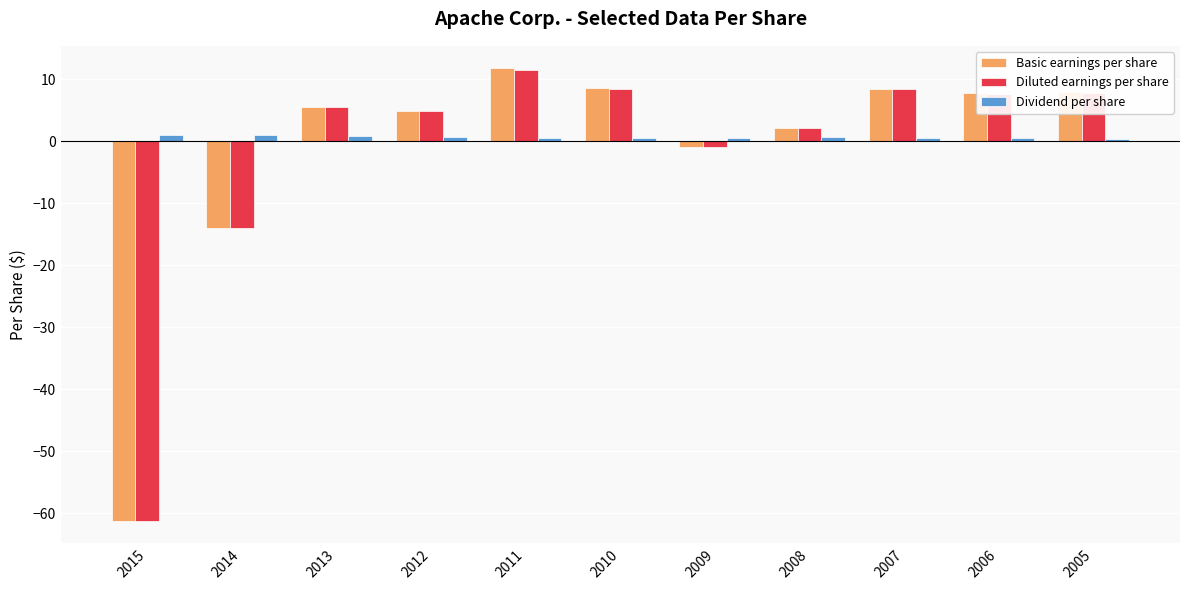

Is it true that Dividend per share equals 0.7 at 2008?

True